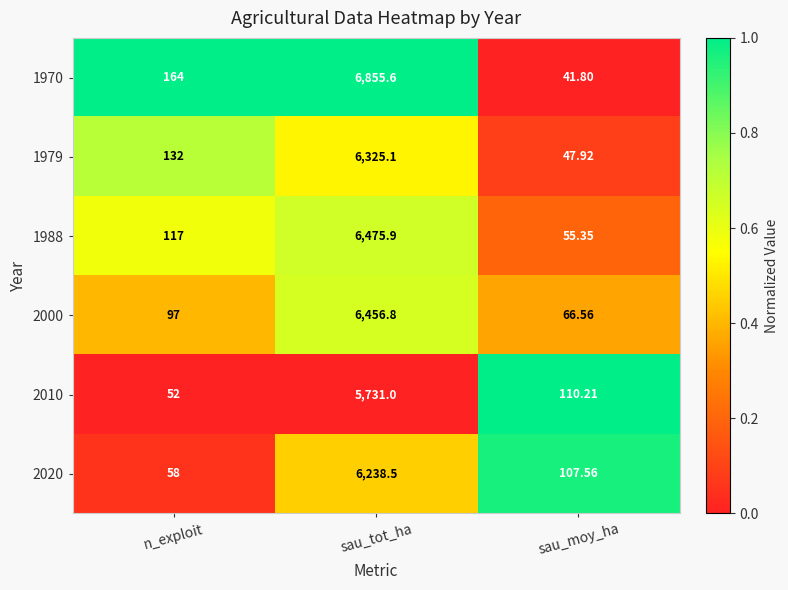

How many categories are shown in the chart?

3